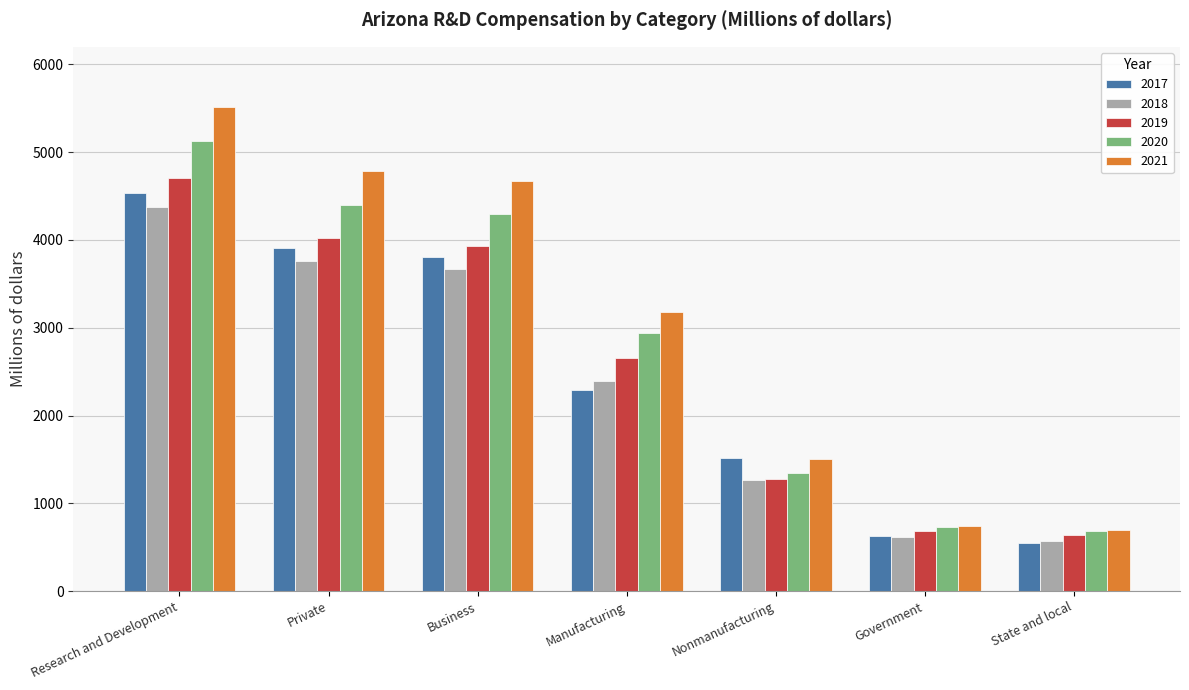

Reading left to right, what are all the values shown in this chart?

2017: 4534.7	3902.6	3810.1	2292.3	1517.7	632.1	552.1
2018: 4374.3	3755.3	3667.0	2398.6	1268.4	618.9	575.6
2019: 4704.8	4016.7	3928.2	2651.4	1276.8	688.1	642.9
2020: 5132.0	4399.2	4292.4	2943.7	1348.7	732.7	681.5
2021: 5518.9	4781.4	4674.9	3174.4	1500.5	737.5	699.9